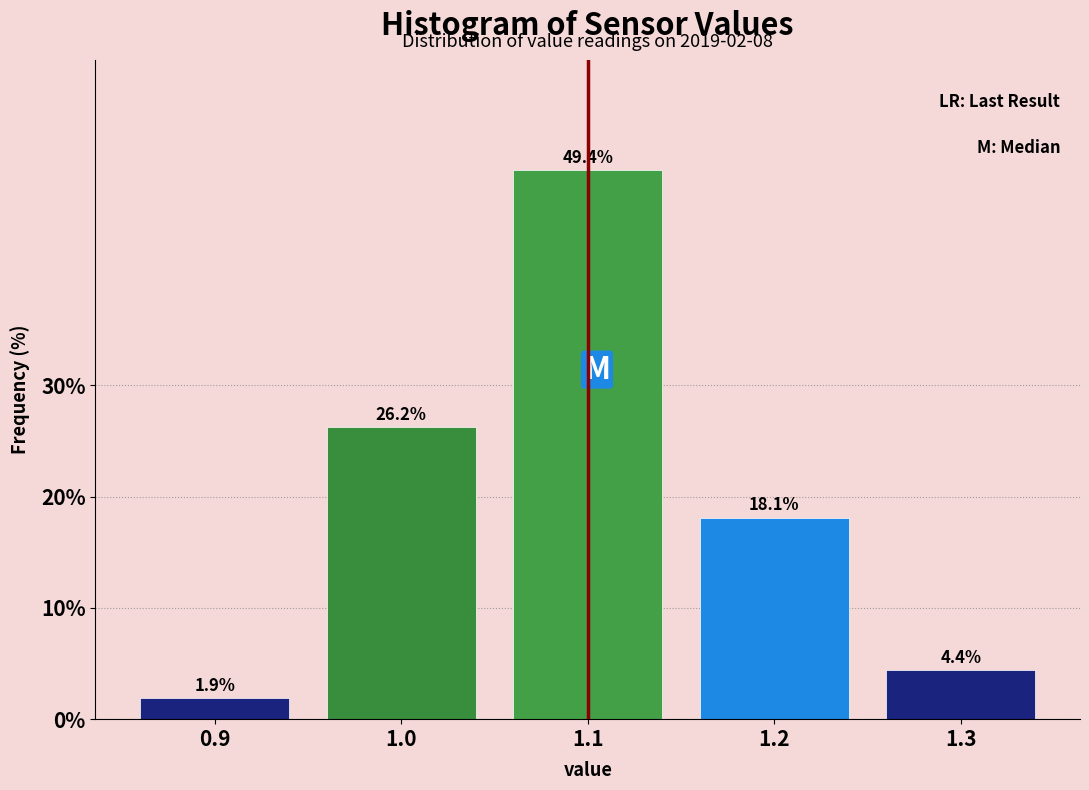

Reading left to right, list every bar in this chart as the range it spans on the x-axis followed by its height.

0.85 to 0.95: 1.9
0.95 to 1.05: 26.2
1.05 to 1.15: 49.4
1.15 to 1.25: 18.1
1.25 to 1.35: 4.4